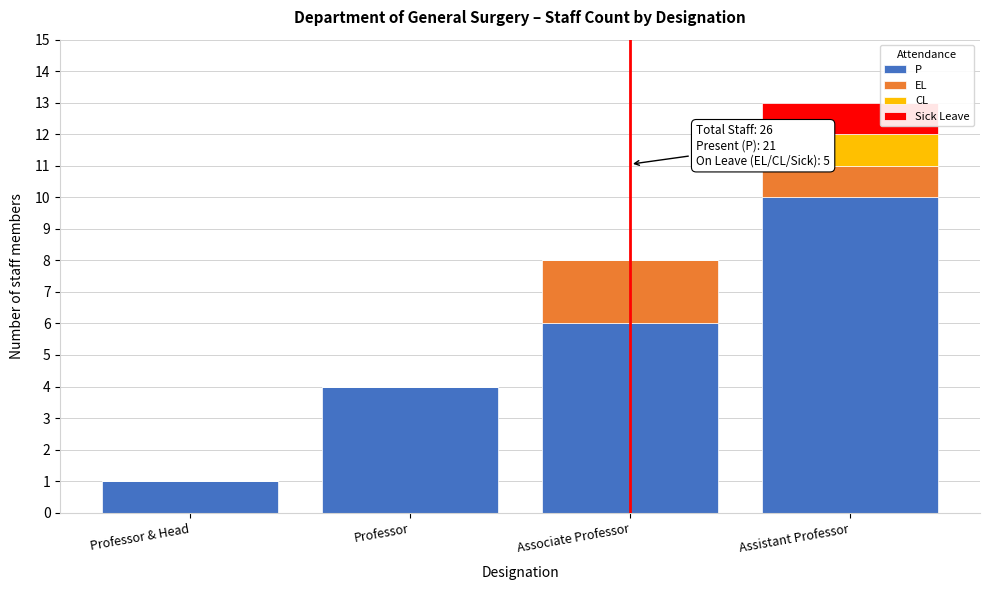

Reading left to right, what are the values for P?

Professor & Head=1	Professor=4	Associate Professor=6	Assistant Professor=10